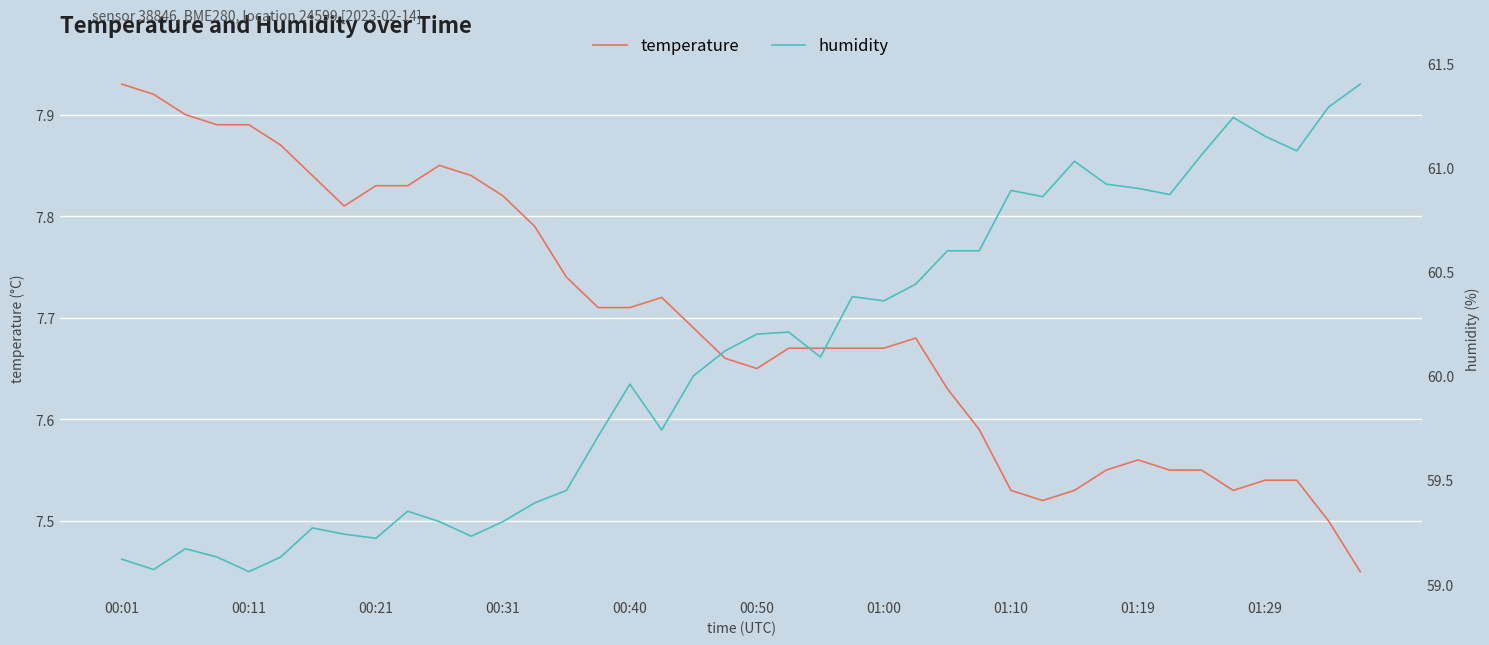

What is the maximum value shown in the chart?

61.4